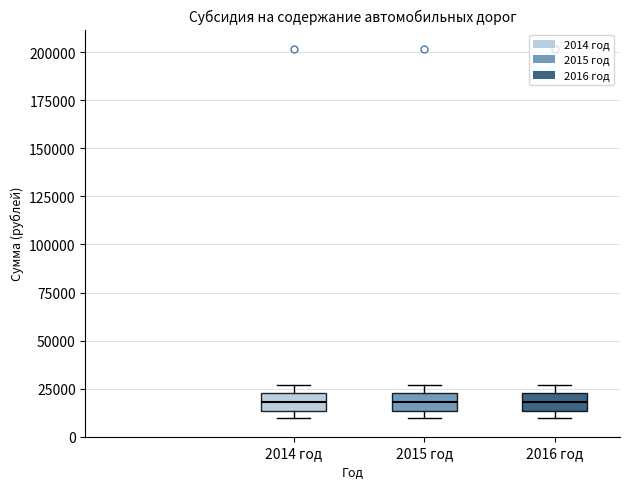

Reading left to right, transcribe this box plot: for each box, give where its median line is, the range the box spans, and where its two whiskers end, as read against the y-axis. The values are not printed on the chart, so give them approximately, as read against the axis.

2014 год: median 20000, box 15000 to 25000, whiskers 10000 to 25000 (just above the box's upper edge)
2015 год: median 20000, box 15000 to 25000, whiskers 10000 to 25000 (just above the box's upper edge)
2016 год: median 20000, box 15000 to 25000, whiskers 10000 to 25000 (just above the box's upper edge)